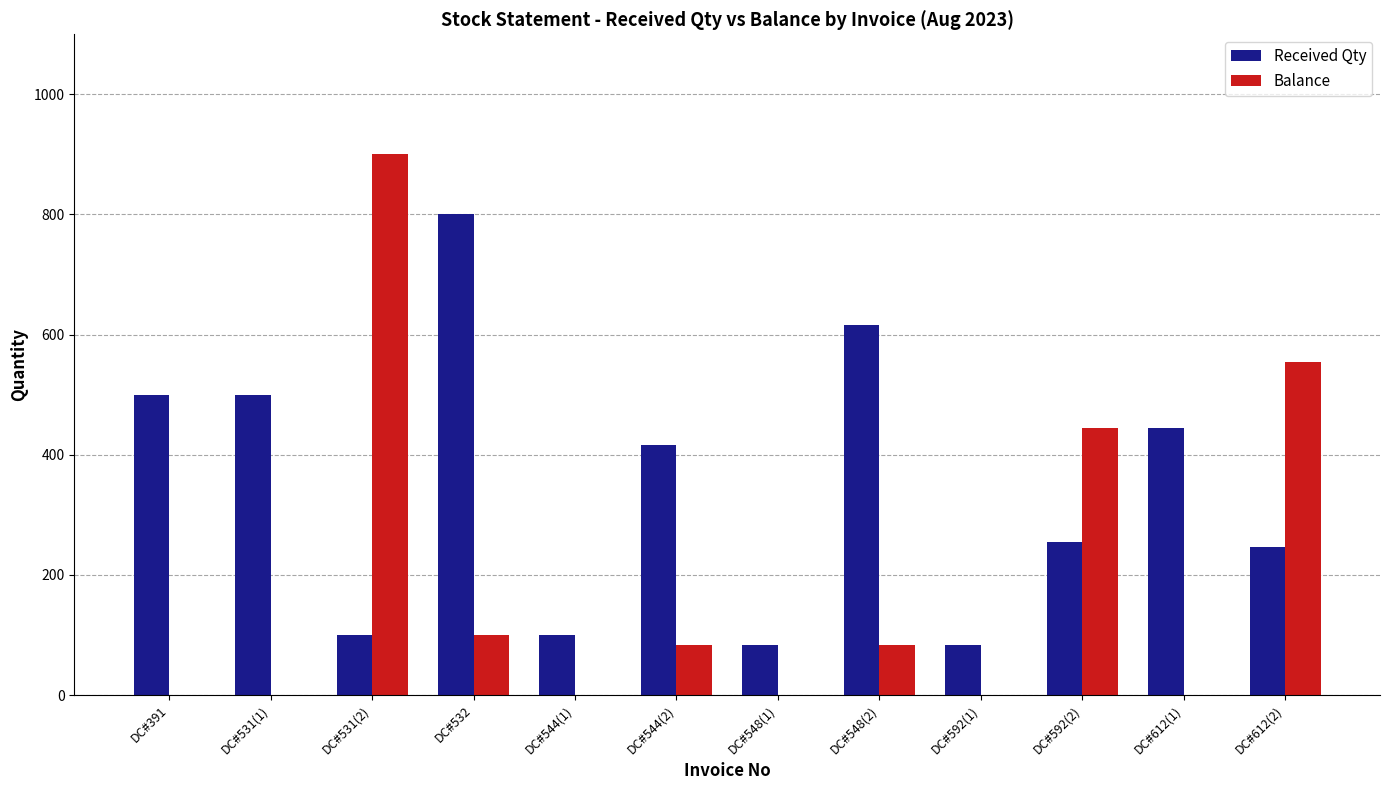

Is it true that Balance equals -475 at DC#592(1)?

False